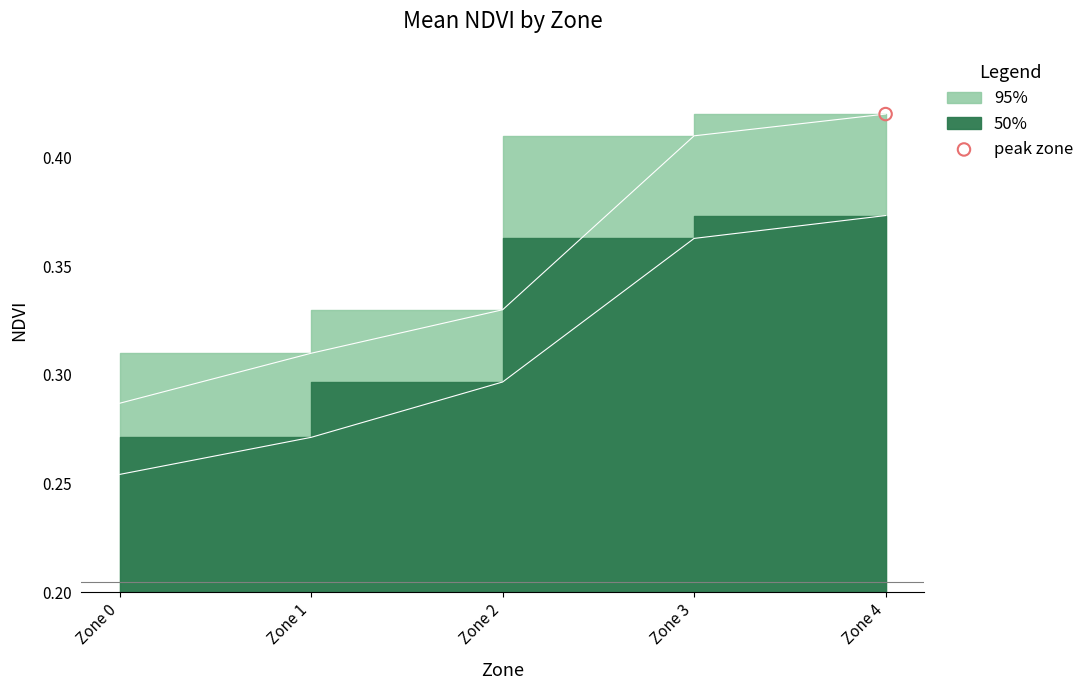

Which series has the largest total across all categories?

NDVI_upper